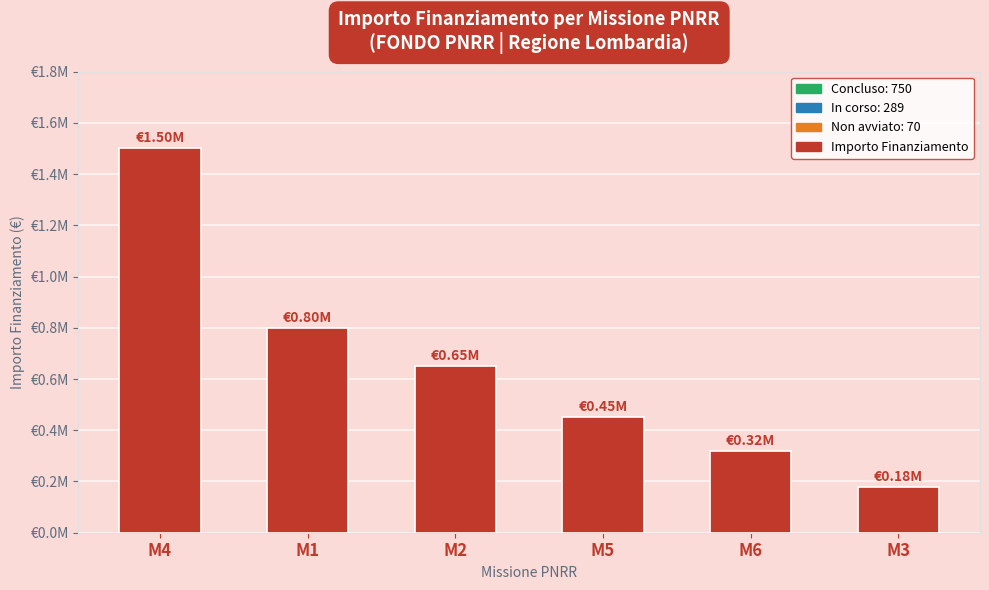

What is the average value?

650000